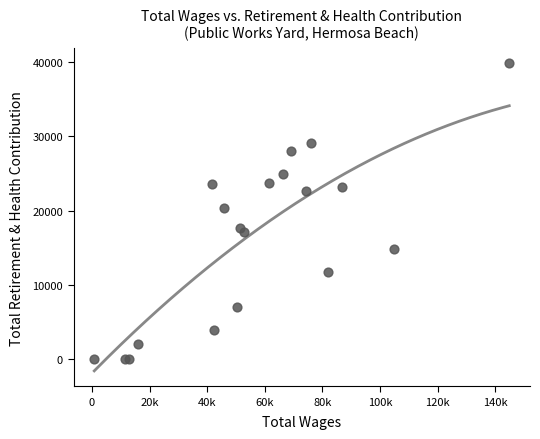

What Y value in the scatter plot is closest to 19889?

20386